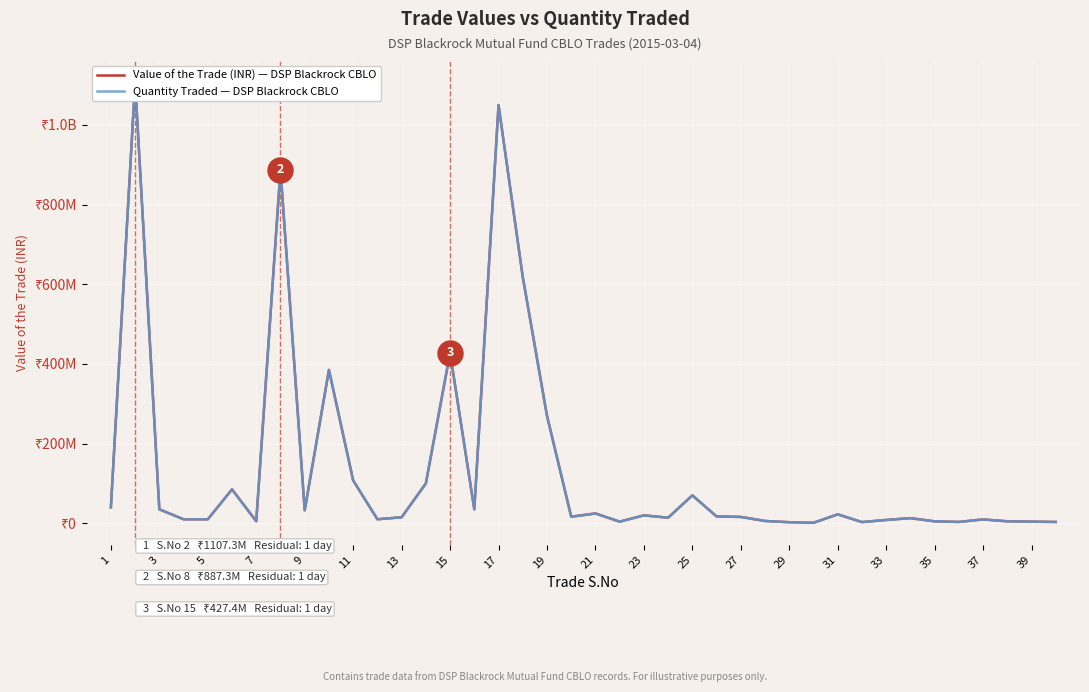

Does the chart display data point markers on the line(s)?

No